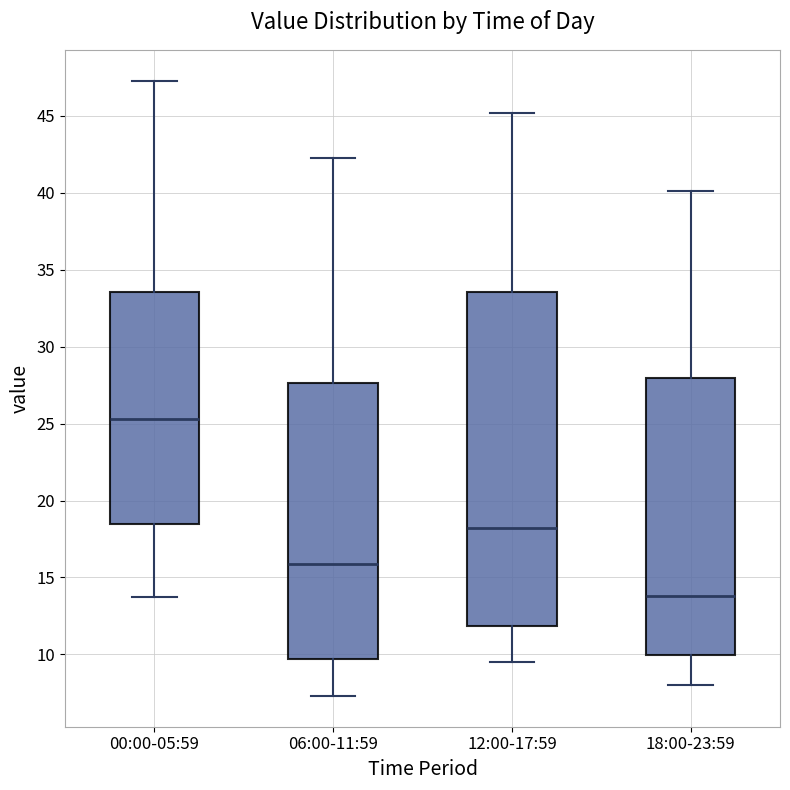

Reading left to right, transcribe this box plot: for each box, give where its median line is, the range the box spans, and where its two whiskers end, as read against the y-axis. The values are not printed on the chart, so give them approximately, as read against the axis.

00:00-05:59: median 25.5, box 18.5 to 33.5, whiskers 13.5 to 47.5
06:00-11:59: median 16.0, box 9.5 to 27.5, whiskers 7.5 to 42.5
12:00-17:59: median 18.5, box 12.0 to 33.5, whiskers 9.5 to 45.0
18:00-23:59: median 14.0, box 10.0 to 28.0, whiskers 8.0 to 40.0